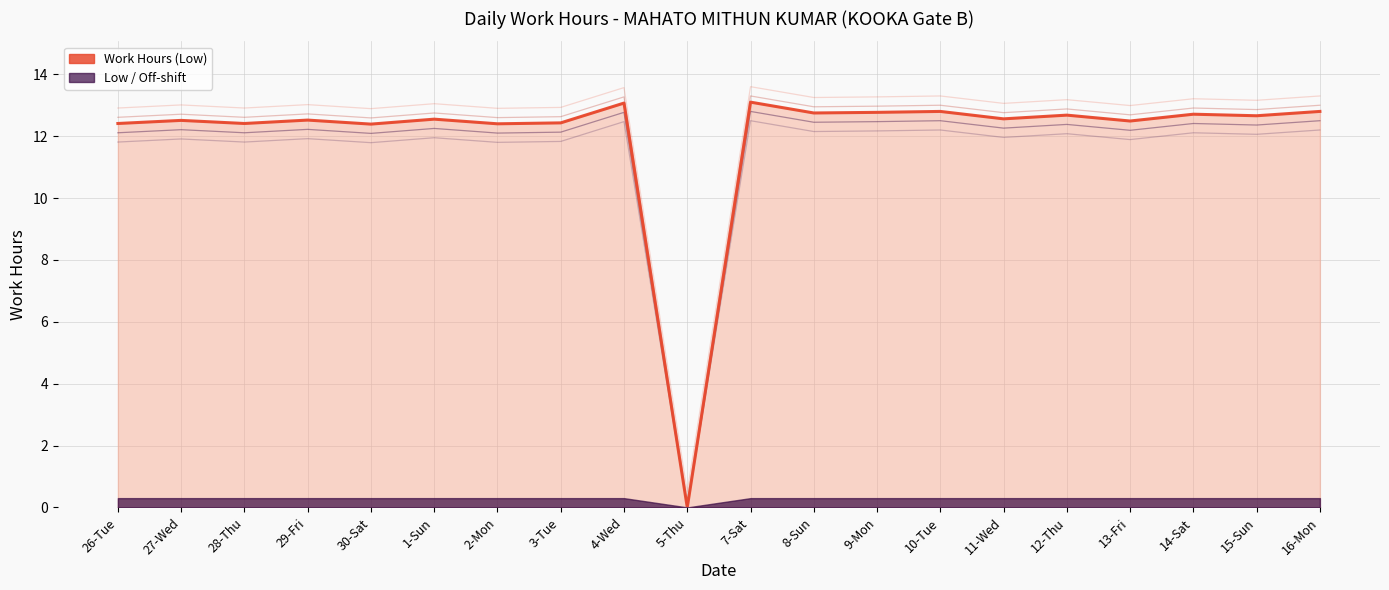

Does the chart have visible grid lines?

Yes